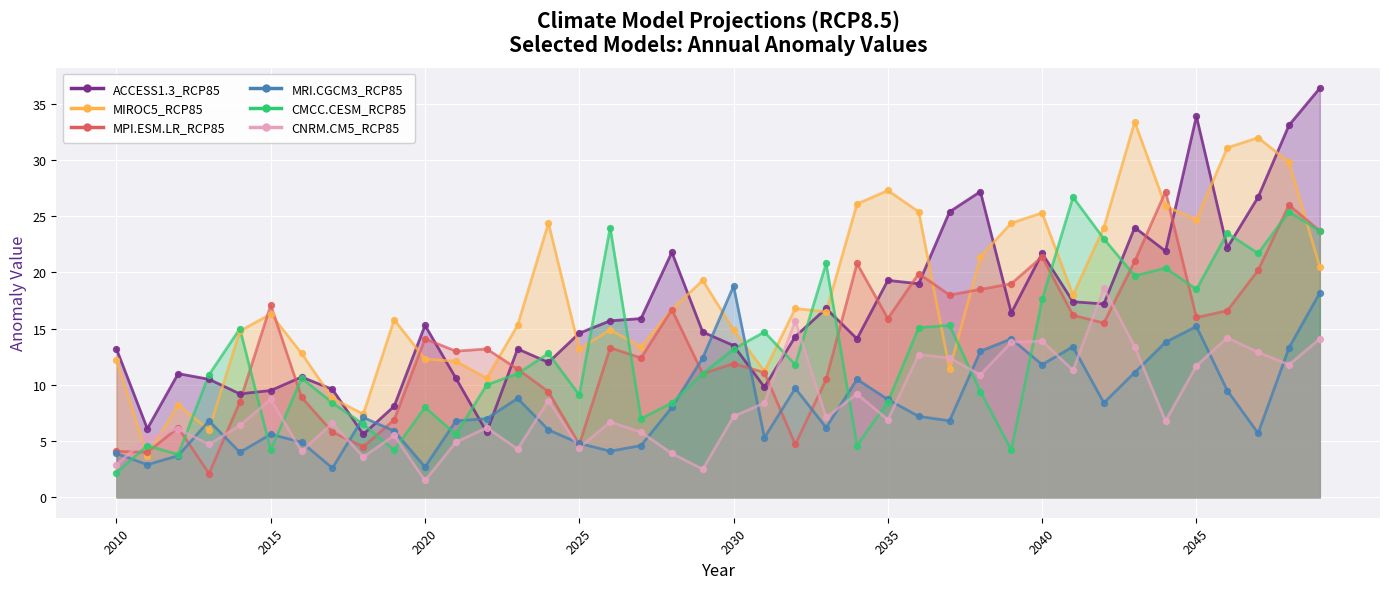

At how many categories does at least one series exceed 21?

19